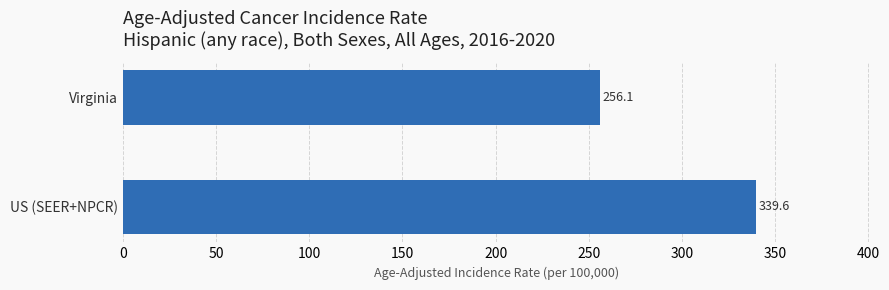

What is the maximum value shown in the chart?

339.6